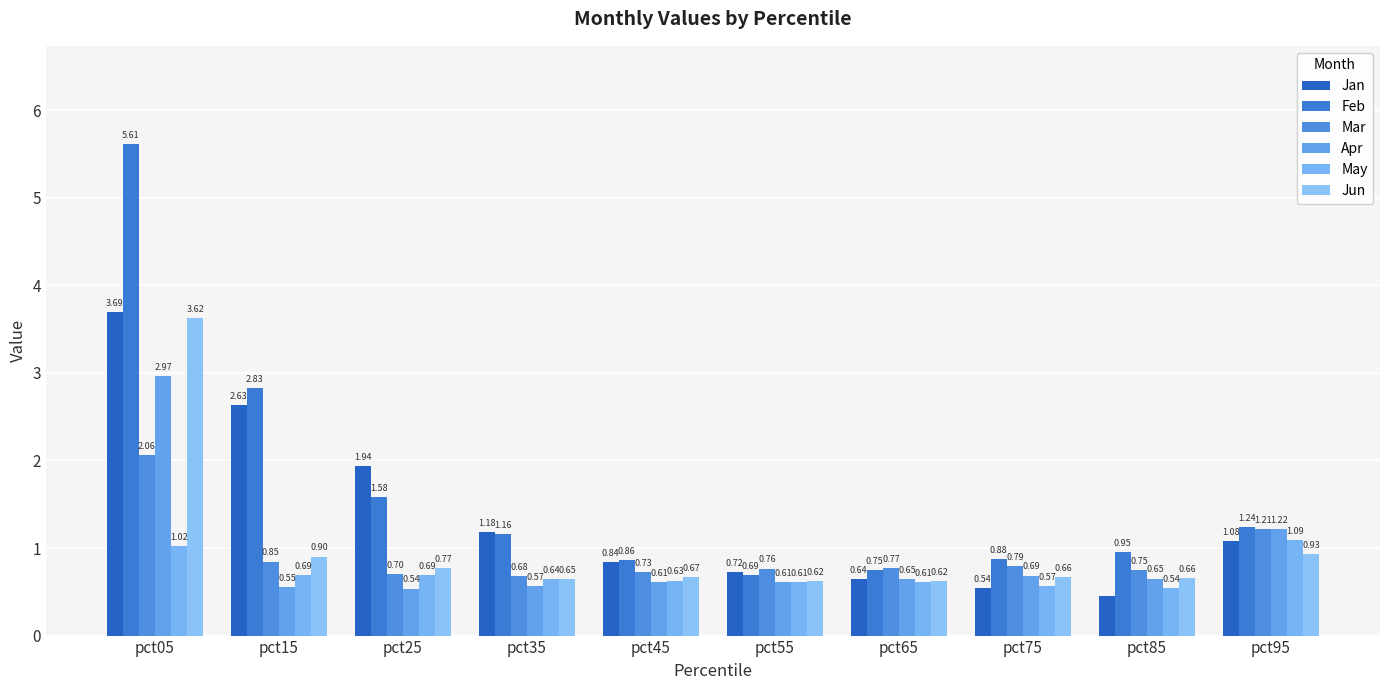

Does the chart contain any negative values?

No